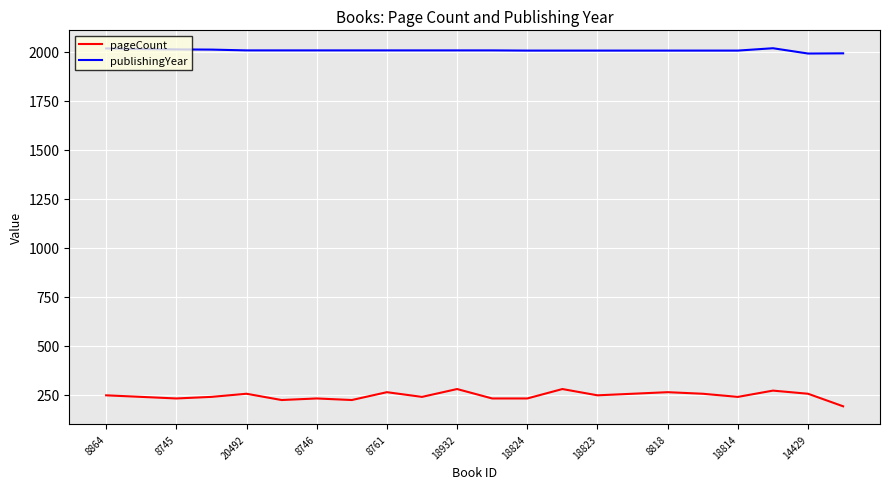

Which series has the largest range (max minus min)?

pageCount